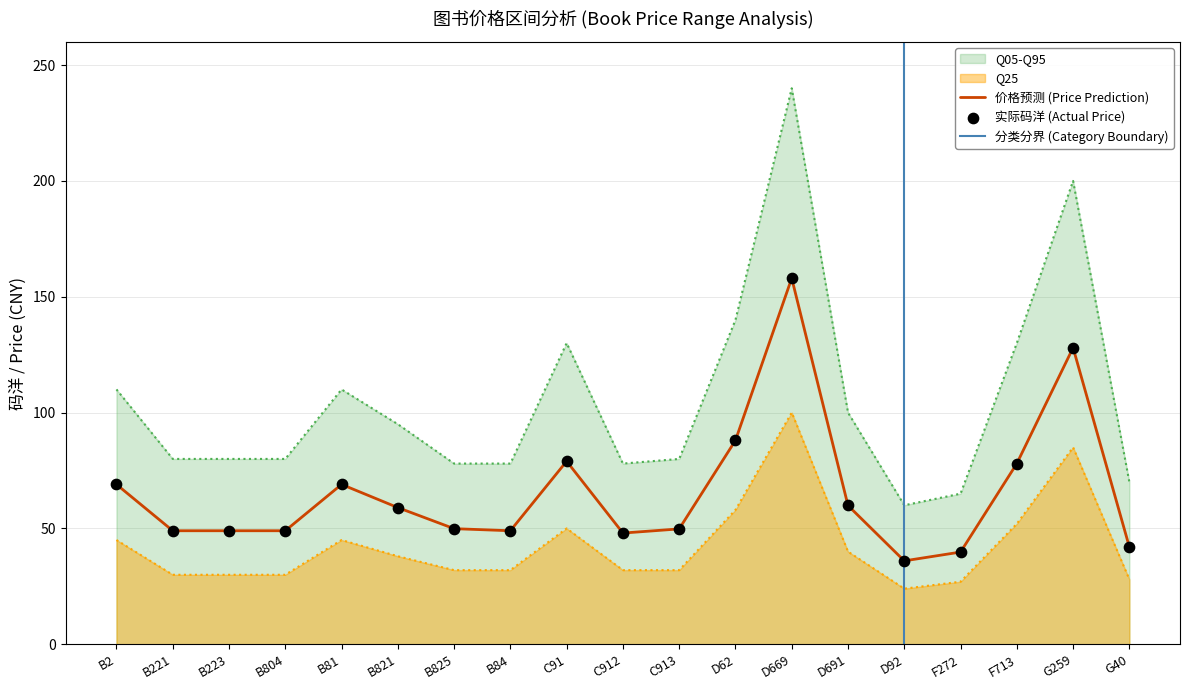

Is the value of Q05-Q95 (upper) at B84 greater than the value of 码洋 (Price) at C913?

Yes